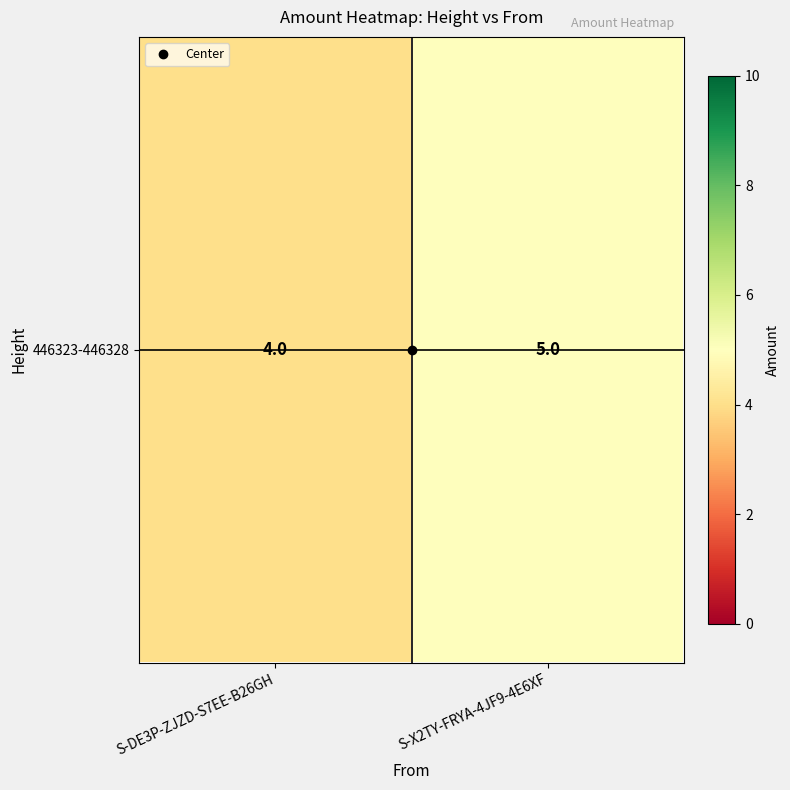

List the labels in order of value, largest first.

S-X2TY-FRYA-4JF9-4E6XF, S-DE3P-ZJZD-S7EE-B26GH